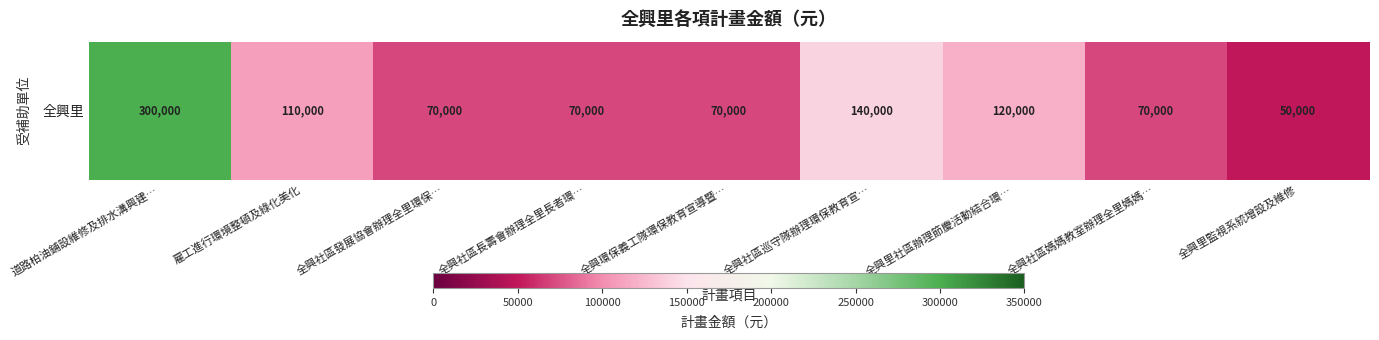

Between 道路柏油鋪設維修及排水溝興建… and 全興社區發展協會辦理全里環保…, which is larger?

道路柏油鋪設維修及排水溝興建…